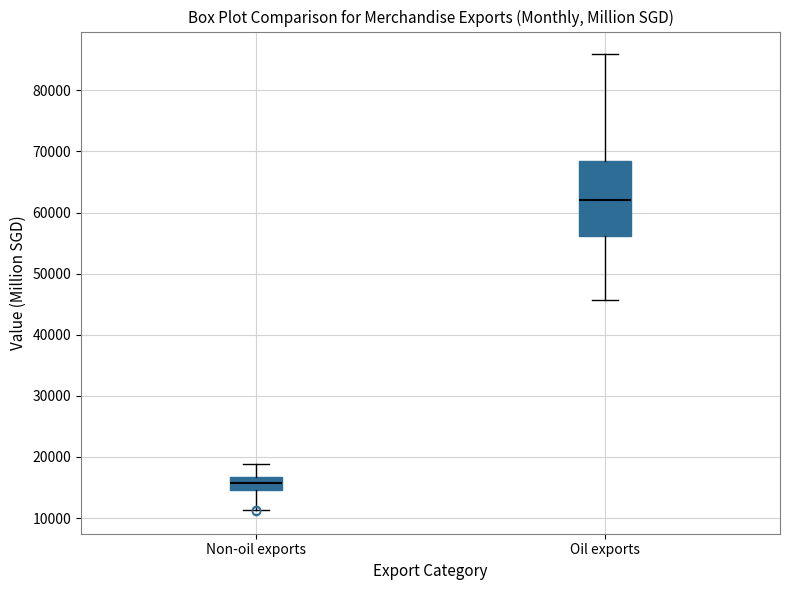

Reading left to right, transcribe this box plot: for each box, give where its median line is, the range the box spans, and where its two whiskers end, as read against the y-axis. The values are not printed on the chart, so give them approximately, as read against the axis.

Non-oil exports: median 16000, box 15000 to 17000, whiskers 11000 to 19000
Oil exports: median 62000, box 56000 to 68000, whiskers 46000 to 86000